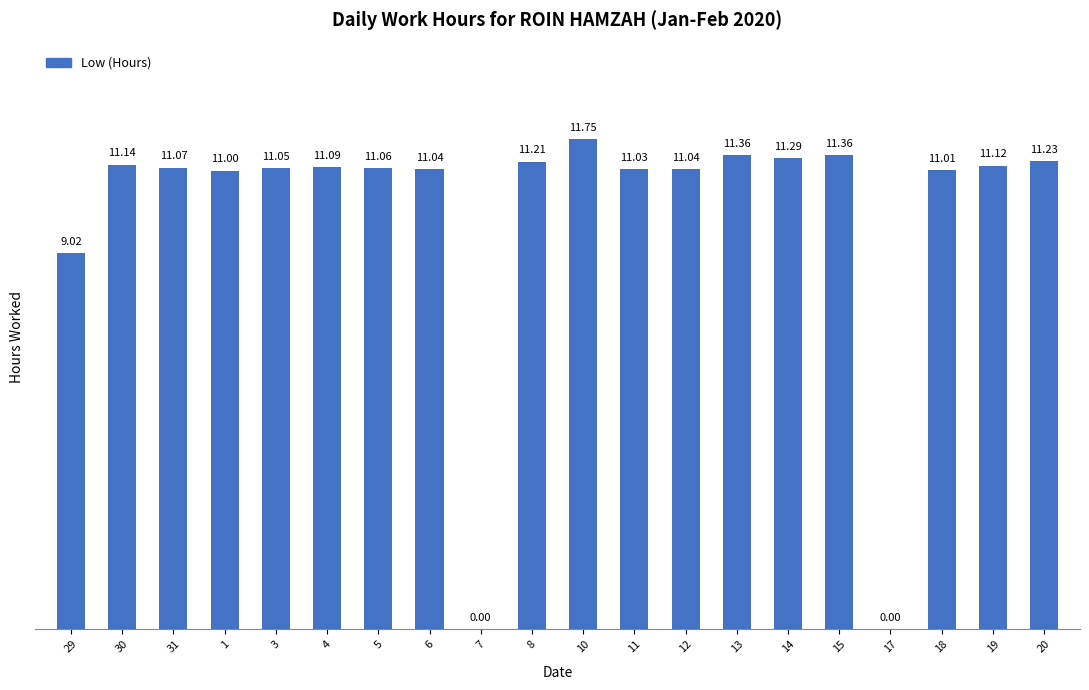

Which has a higher value, 29 or 4?

4